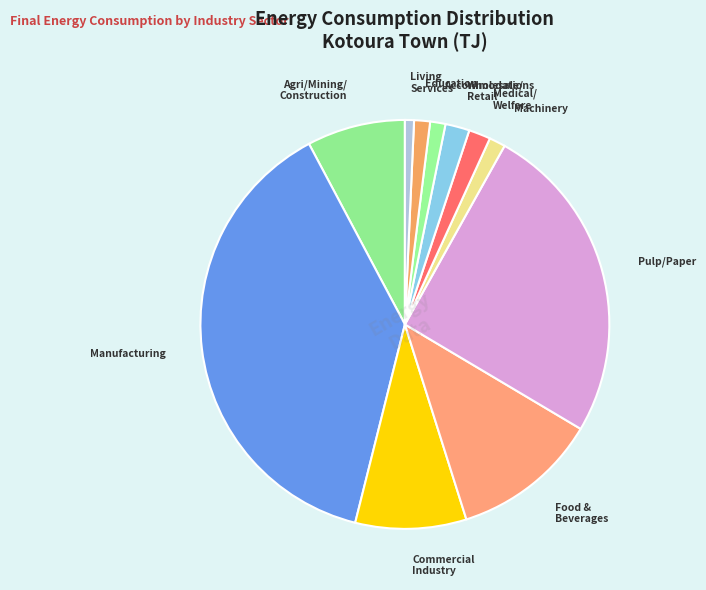

How many segments does this pie chart have?

11